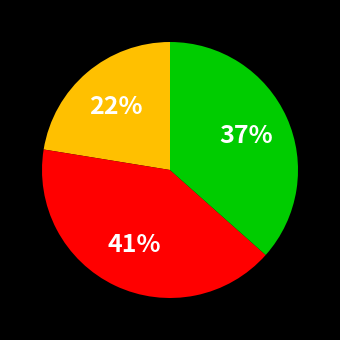

To the nearest percent, what is the difference between the largest and smallest slice percentages?

19%